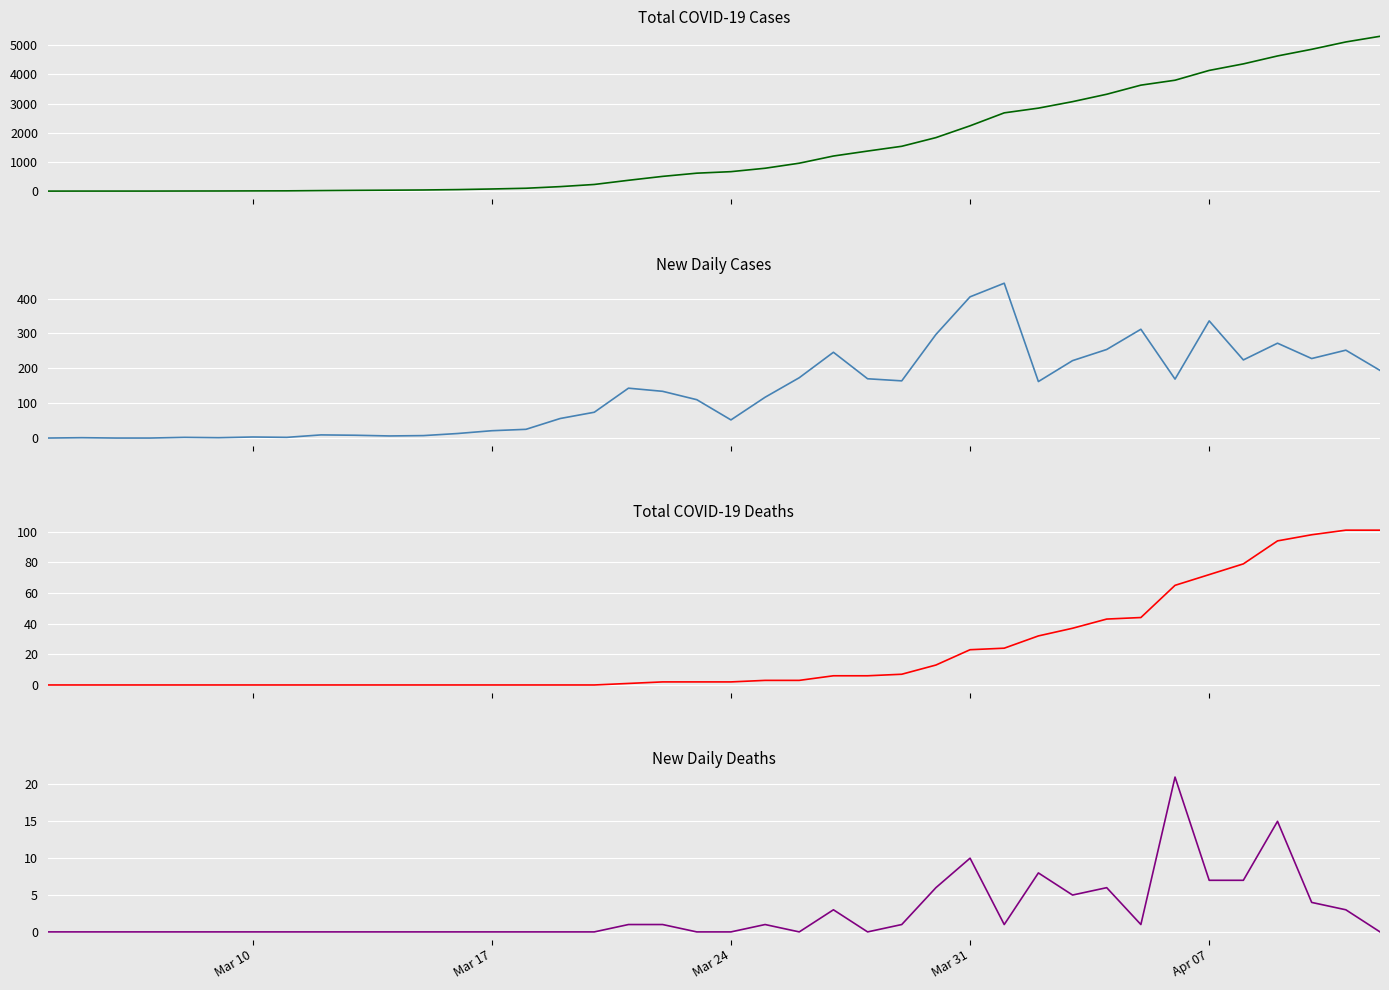

What is the difference between the maximum and second lowest values in the Total COVID-19 Cases series?

5307